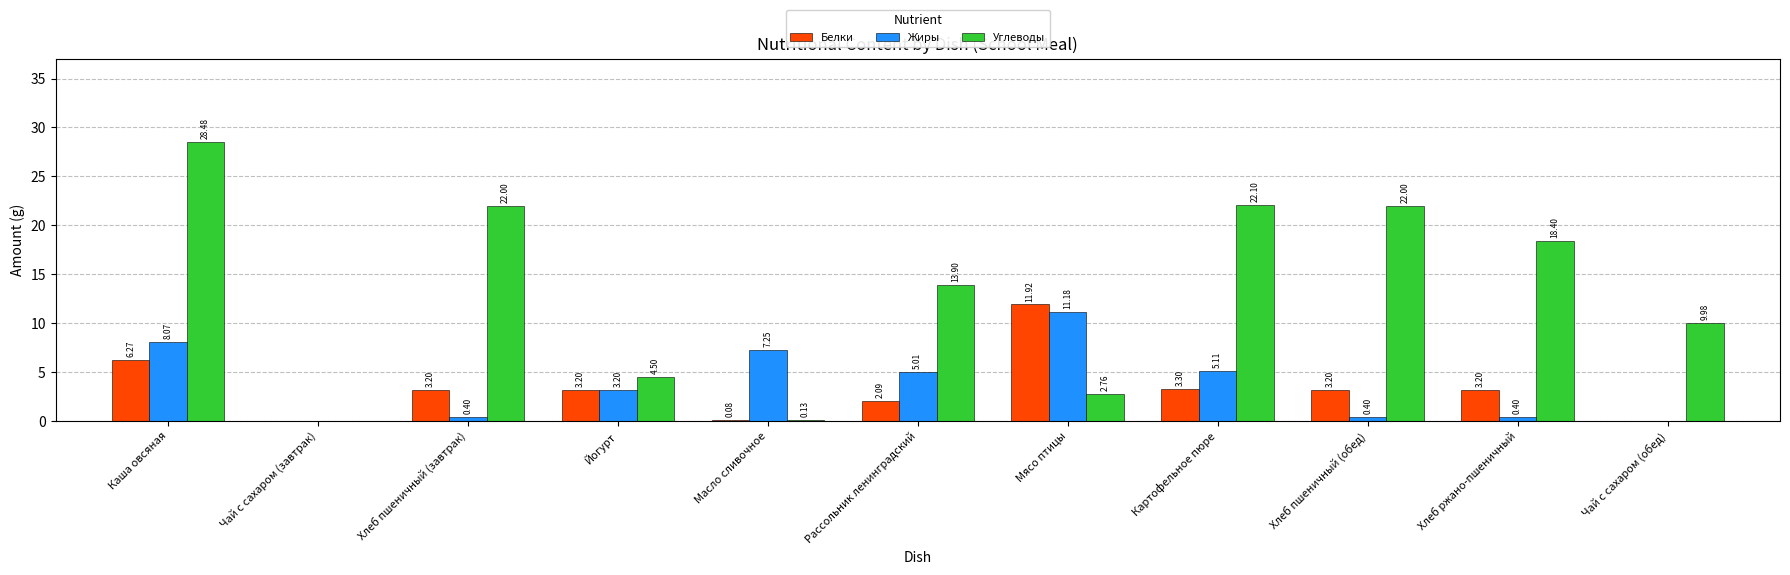

At which label does Жиры first exceed 3?

Каша овсяная